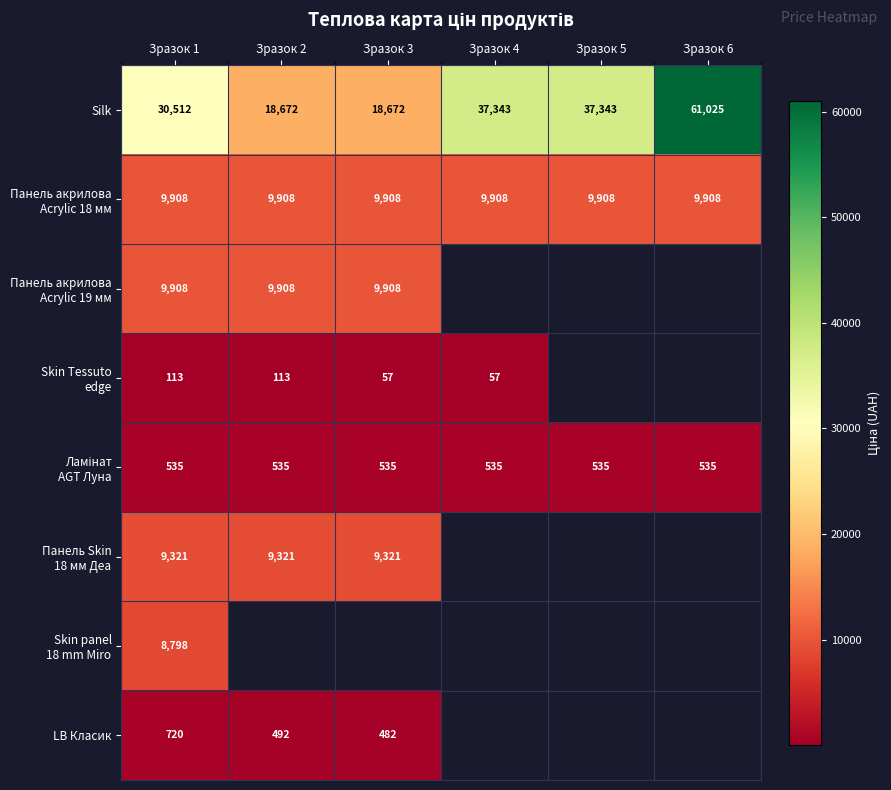

Which series changed the most between Зразок 1 and Зразок 6?

Silk